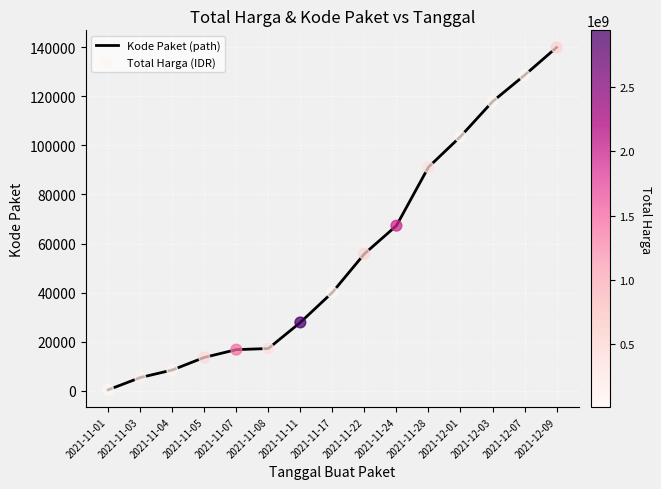

Is it true that the value at 2021-11-24 is 67279?

True